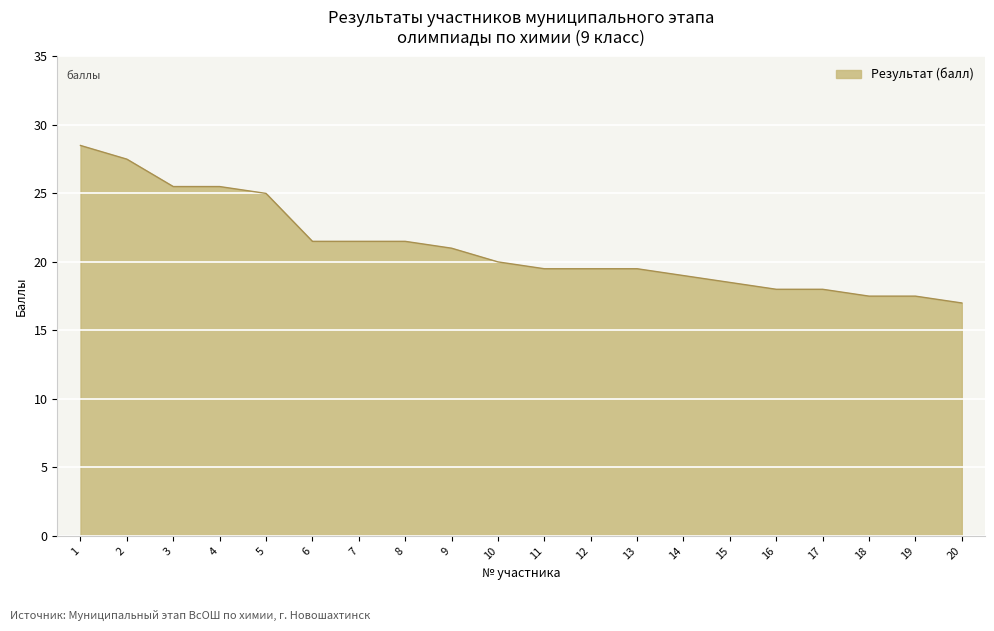

Does the chart have visible grid lines?

Yes